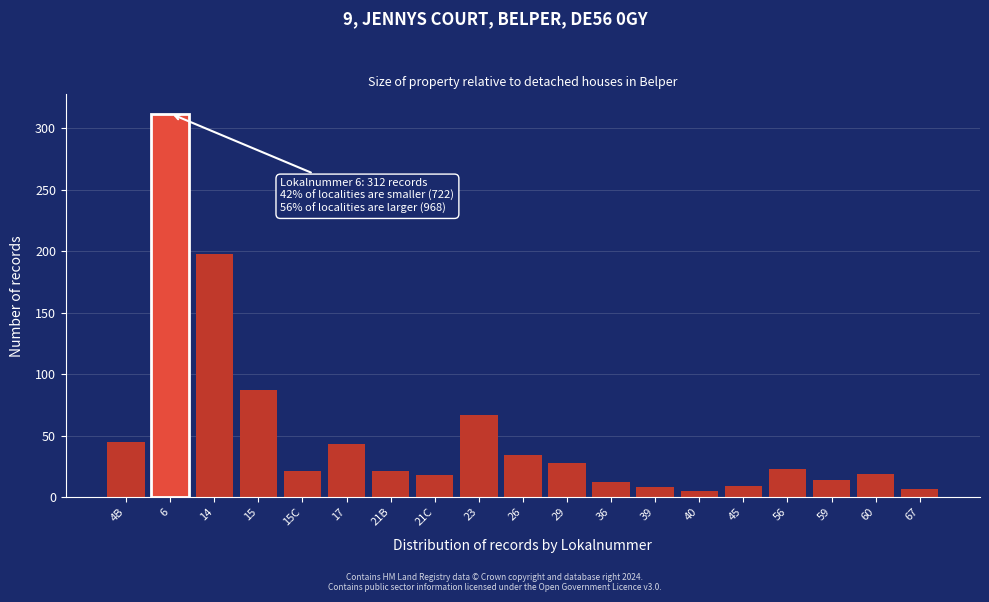

What is the change in value from 17 to 39?

-35